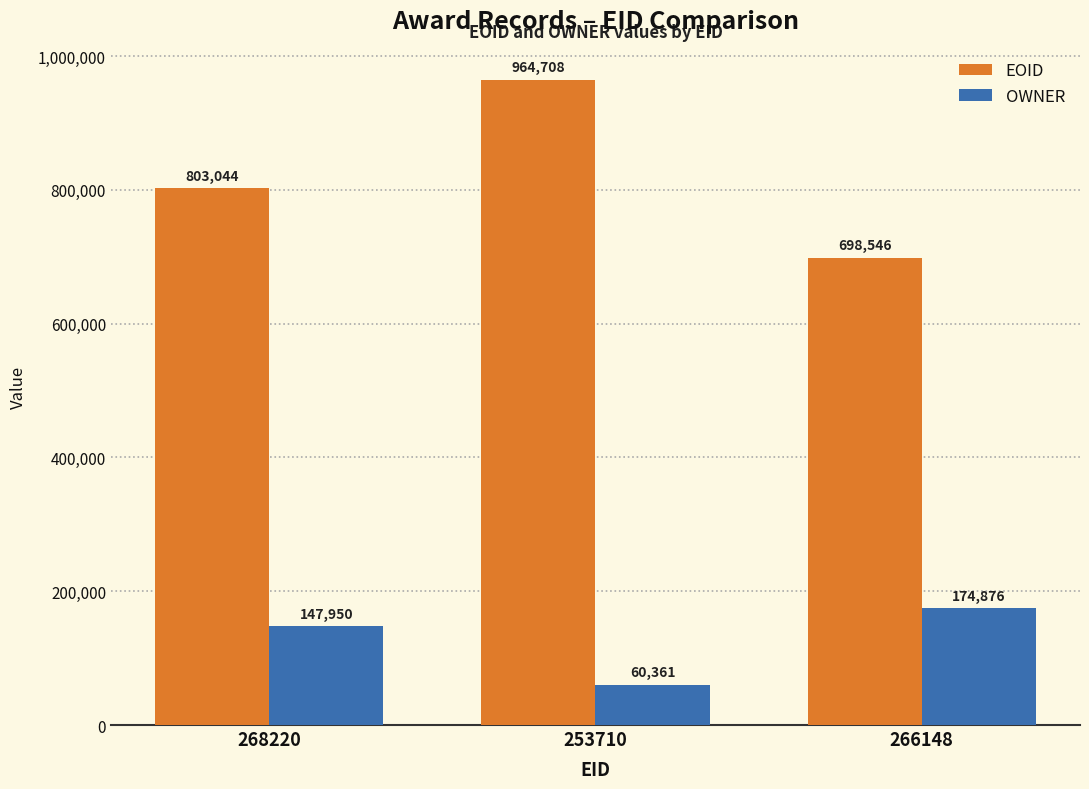

At which label is EOID closest to 831627?

268220